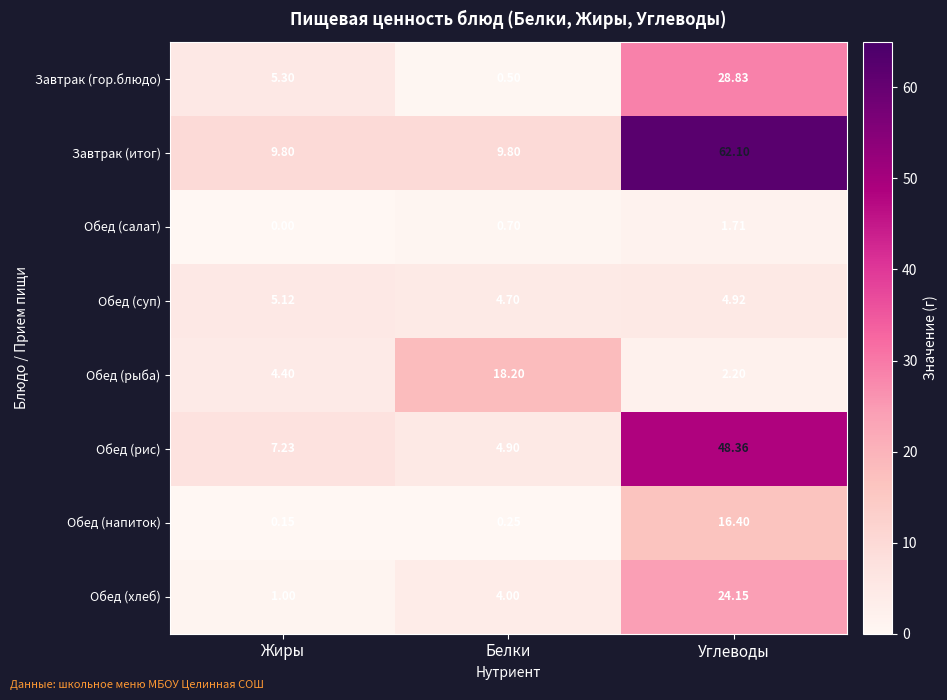

List the series in order of their peak value, lowest first.

Обед (салат), Обед (суп), Обед (напиток), Обед (рыба), Обед (хлеб), Завтрак (гор.блюдо), Обед (рис), Завтрак (итог)